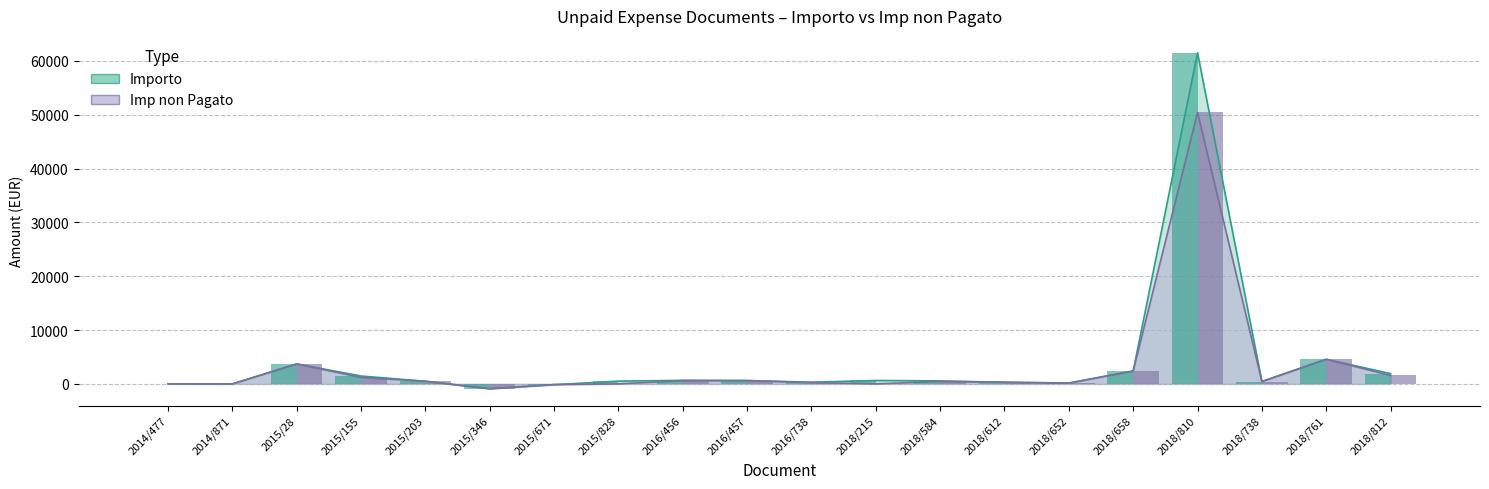

What is the difference between the second highest and minimum values in the Importo series?

5472.0